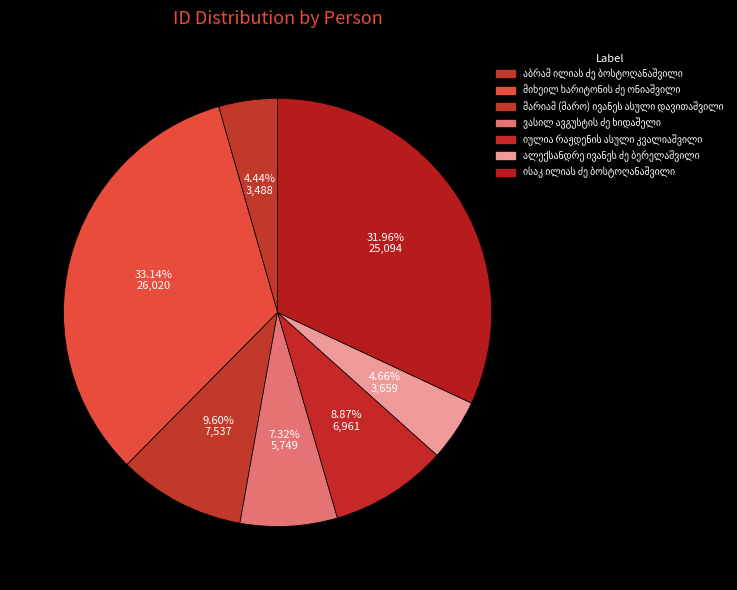

Is there any slice that represents more than half of the pie?

No